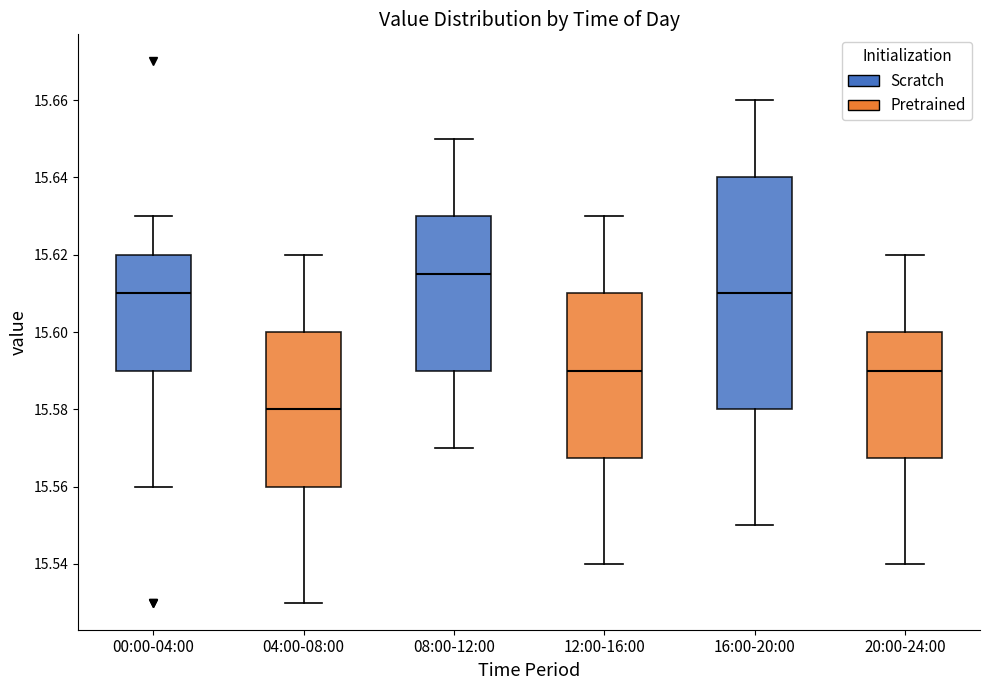

Where does the upper whisker of the box for 16:00-20:00 end on the y-axis? The values are not printed on the chart, so give them approximately, as read against the axis.

15.660